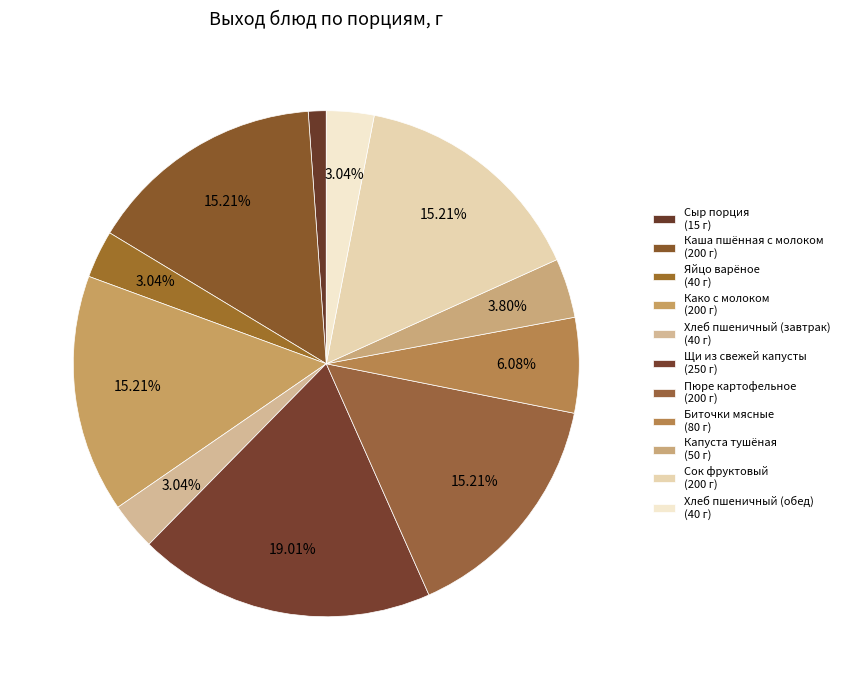

Which slice is the largest?

Щи из свежей капусты